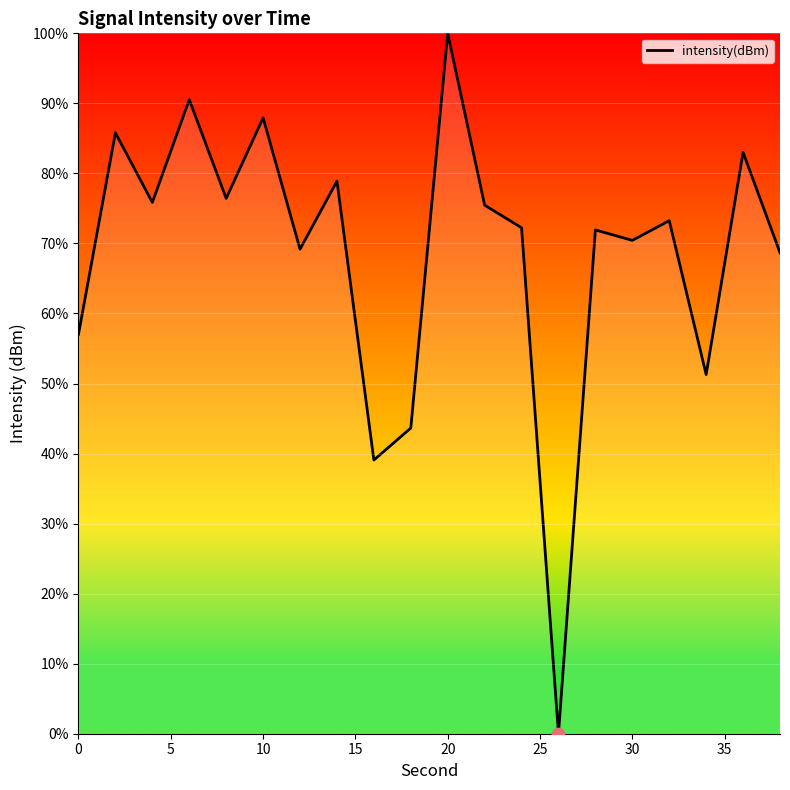

What is the maximum value shown in the chart?

100.0